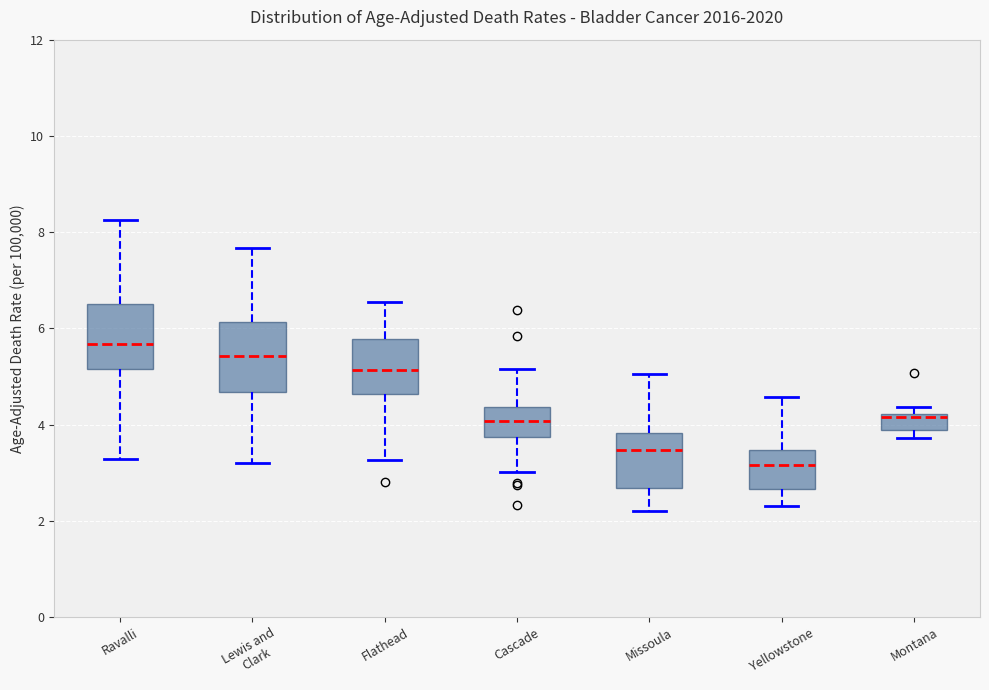

Reading left to right, transcribe this box plot: for each box, give where its median line is, the range the box spans, and where its two whiskers end, as read against the y-axis. The values are not printed on the chart, so give them approximately, as read against the axis.

Ravalli: median 5.6, box 5.2 to 6.6, whiskers 3.2 to 8.2
Lewis and Clark: median 5.4, box 4.6 to 6.2, whiskers 3.2 to 7.6
Flathead: median 5.2, box 4.6 to 5.8, whiskers 3.2 to 6.6
Cascade: median 4.0, box 3.8 to 4.4, whiskers 3.0 to 5.2
Missoula: median 3.4, box 2.6 to 3.8, whiskers 2.2 to 5.0
Yellowstone: median 3.2, box 2.6 to 3.4, whiskers 2.4 to 4.6
Montana: median 4.2 (just below the box's upper edge), box 3.8 to 4.2, whiskers 3.8 (just below the box's lower edge) to 4.4